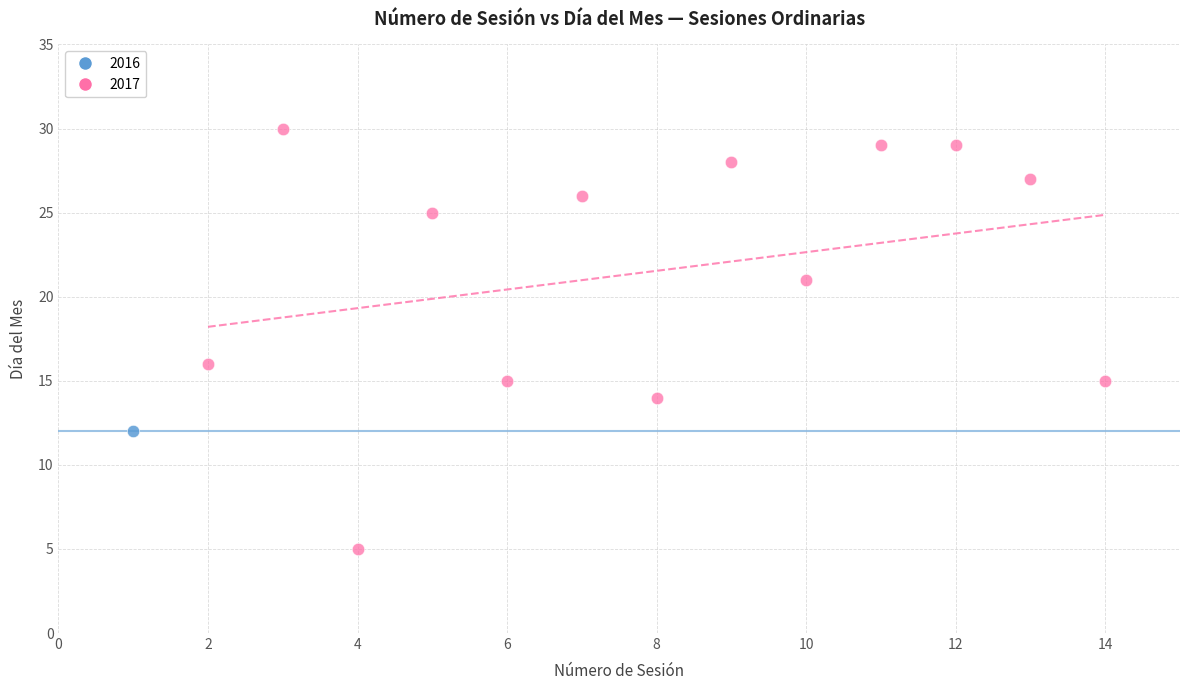

Which series contains the lowest Y value?

2017